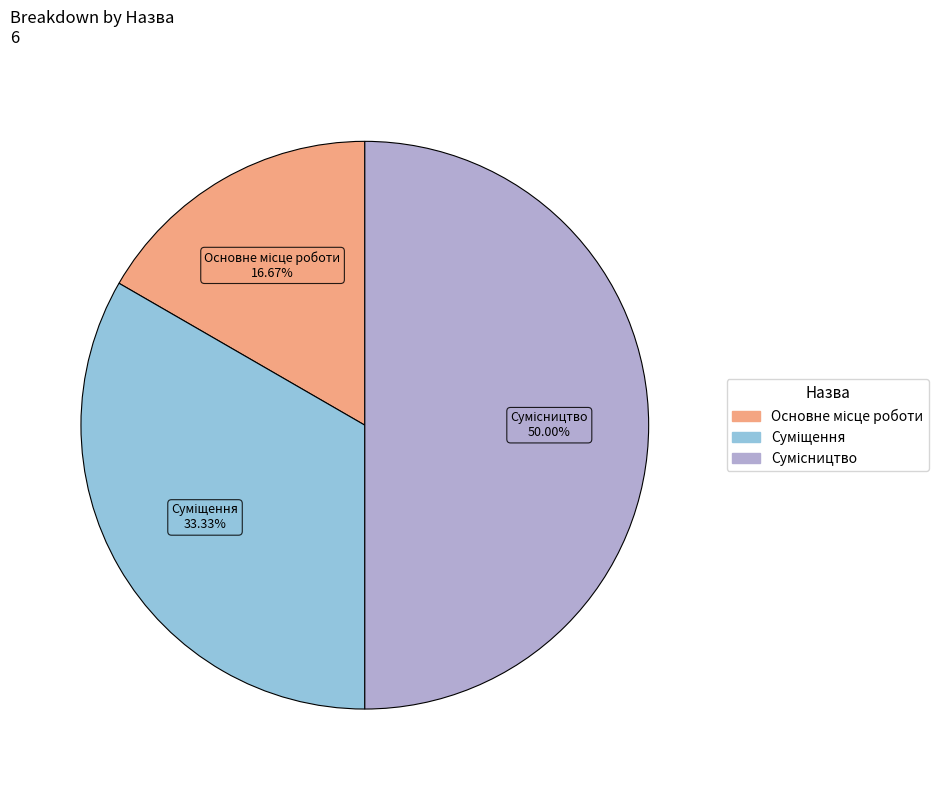

Which category has the biggest portion of the pie?

Сумісництво